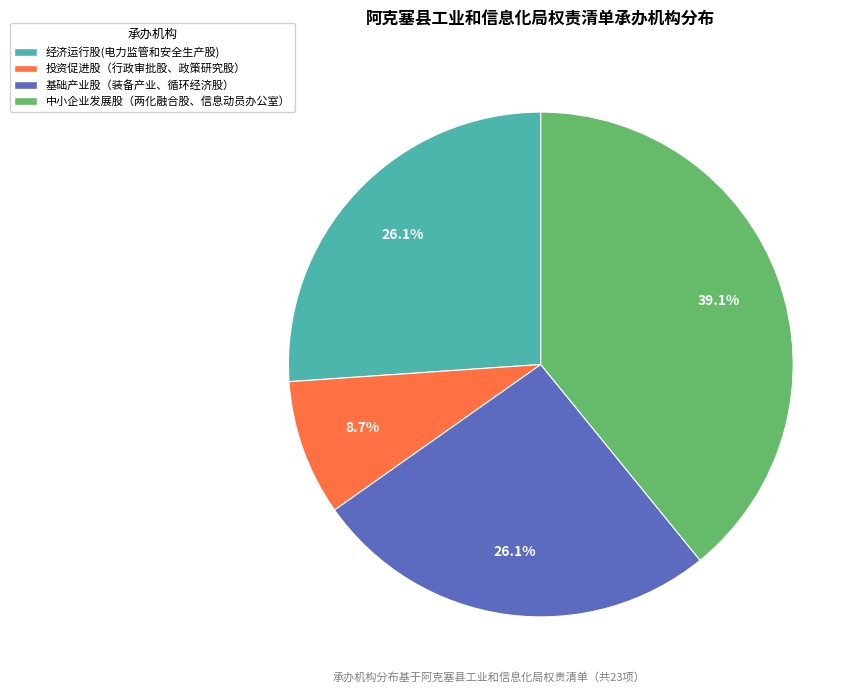

To the nearest percent, what is the difference between the largest and smallest slice percentages?

30%